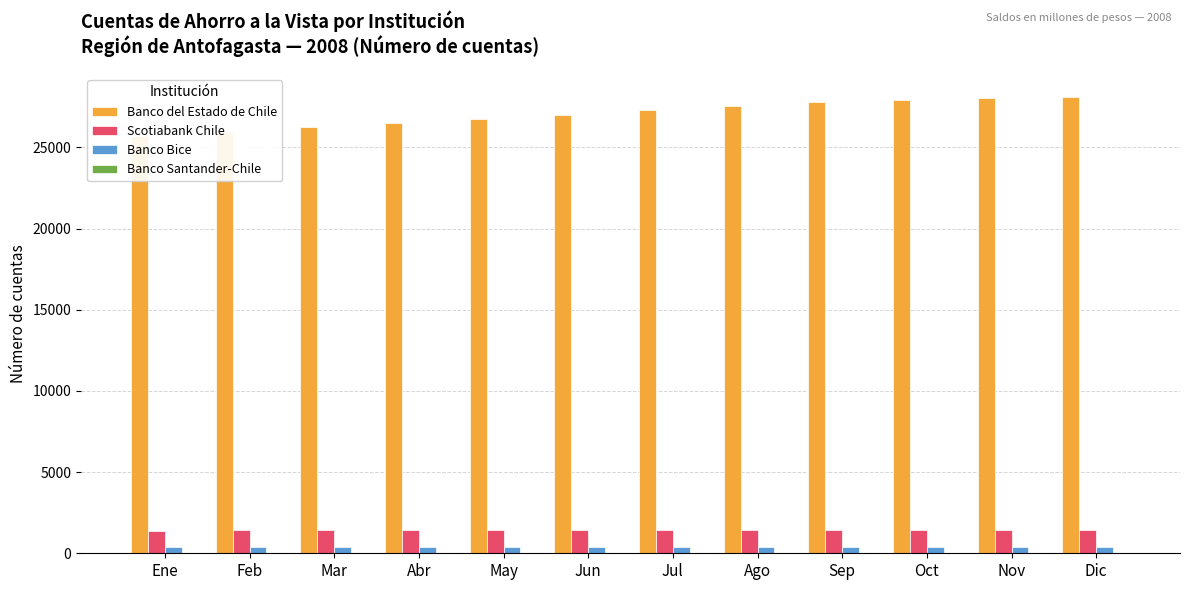

Reading left to right, extract all data points from this chart.

Banco del Estado de Chile: Ene=25697	Feb=25976	Mar=26238	Abr=26521	May=26777	Jun=27022	Jul=27333	Ago=27572	Sep=27783	Oct=27939	Nov=28025	Dic=28113
Scotiabank Chile: Ene=1397	Feb=1408	Mar=1417	Abr=1419	May=1421	Jun=1417	Jul=1419	Ago=1422	Sep=1419	Oct=1419	Nov=1420	Dic=1425
Banco Bice: Ene=383	Feb=383	Mar=392	Abr=395	May=390	Jun=381	Jul=389	Ago=388	Sep=379	Oct=387	Nov=412	Dic=412
Banco Santander-Chile: Ene=3	Feb=3	Mar=3	Abr=3	May=3	Jun=3	Jul=3	Ago=3	Sep=3	Oct=3	Nov=3	Dic=3